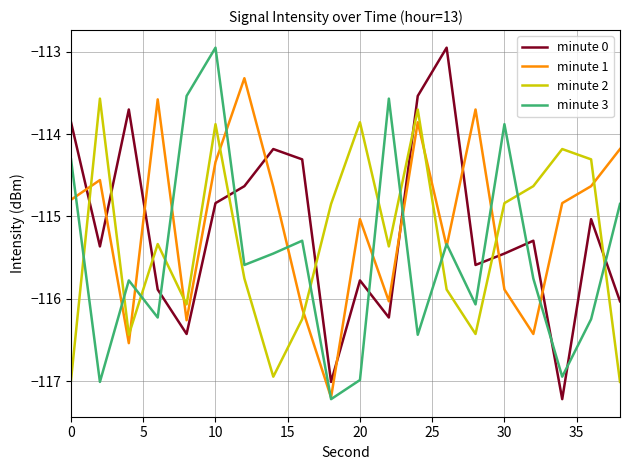

True or false: minute 3 and minute 2 cross at least once.

True